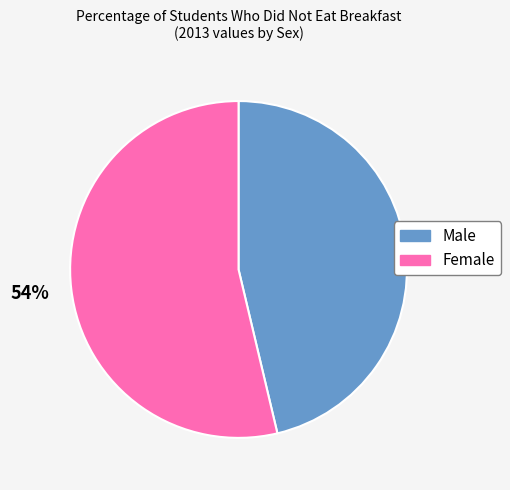

To the nearest percent, what is the combined percentage of Female and Male?

100%